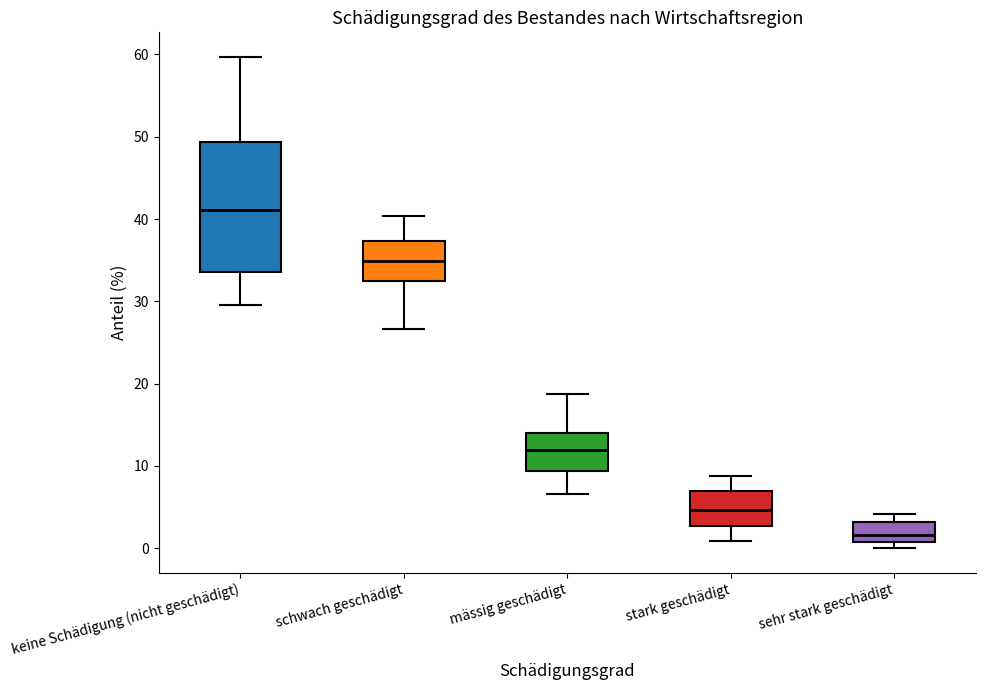

Reading left to right, transcribe this box plot: for each box, give where its median line is, the range the box spans, and where its two whiskers end, as read against the y-axis. The values are not printed on the chart, so give them approximately, as read against the axis.

keine Schädigung (nicht geschädigt): median 41, box 34 to 49, whiskers 30 to 60
schwach geschädigt: median 35, box 32 to 37, whiskers 27 to 40
mässig geschädigt: median 12, box 9 to 14, whiskers 7 to 19
stark geschädigt: median 5, box 3 to 7, whiskers 1 to 9
sehr stark geschädigt: median 2, box 1 to 3, whiskers 0 to 4